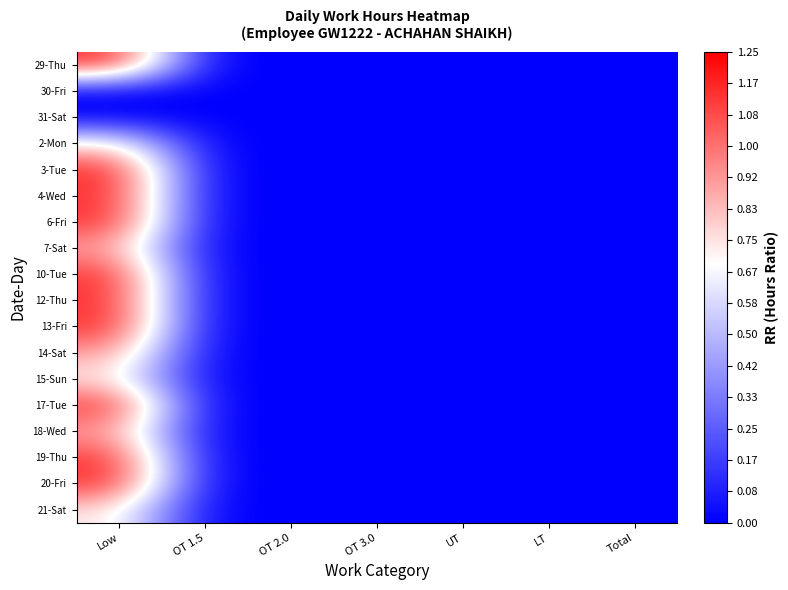

How many categories are shown in the chart?

7